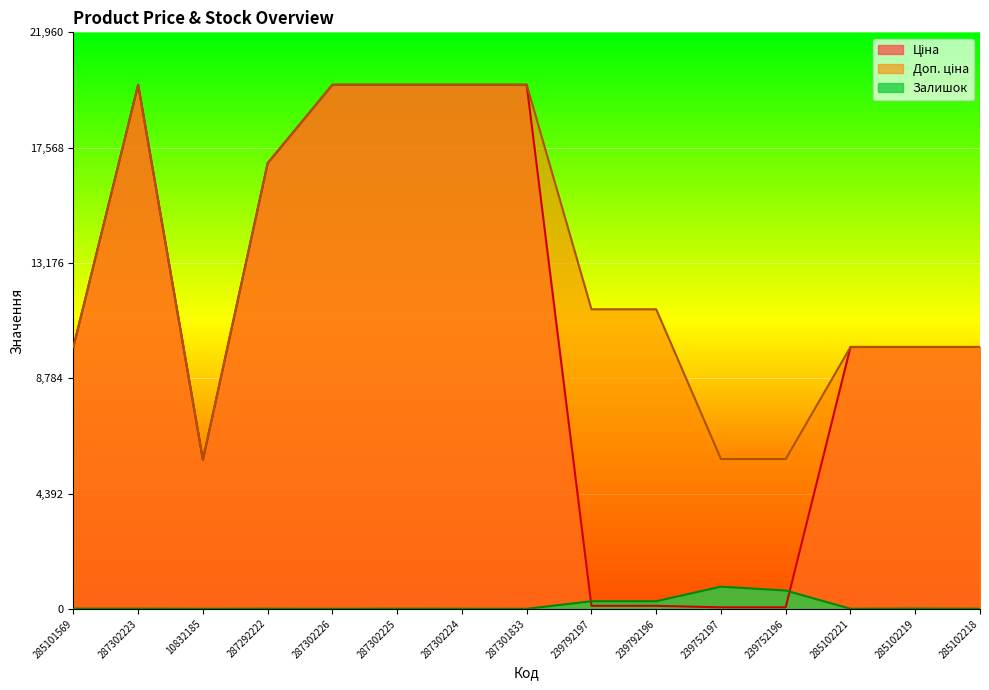

Does the chart display data point markers on the line(s)?

No